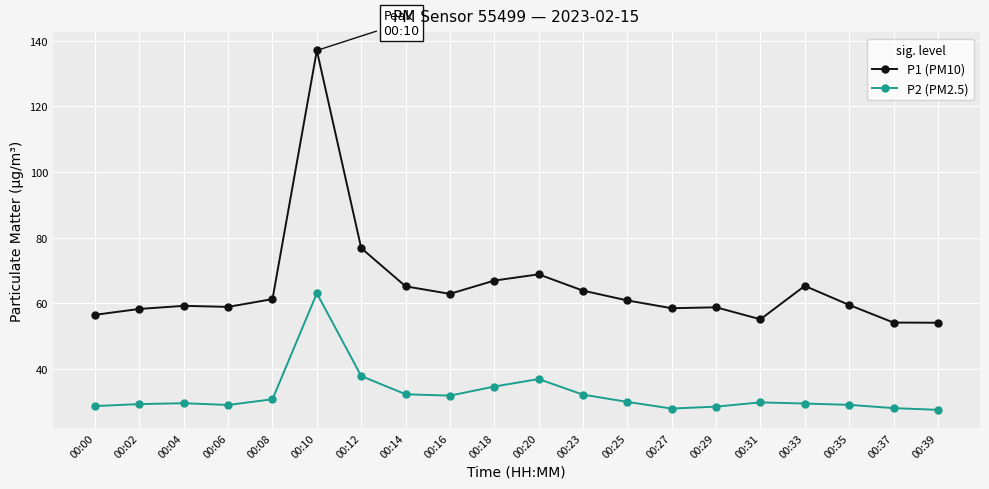

True or false: P1 (PM10) and P2 (PM2.5) intersect in this chart.

False